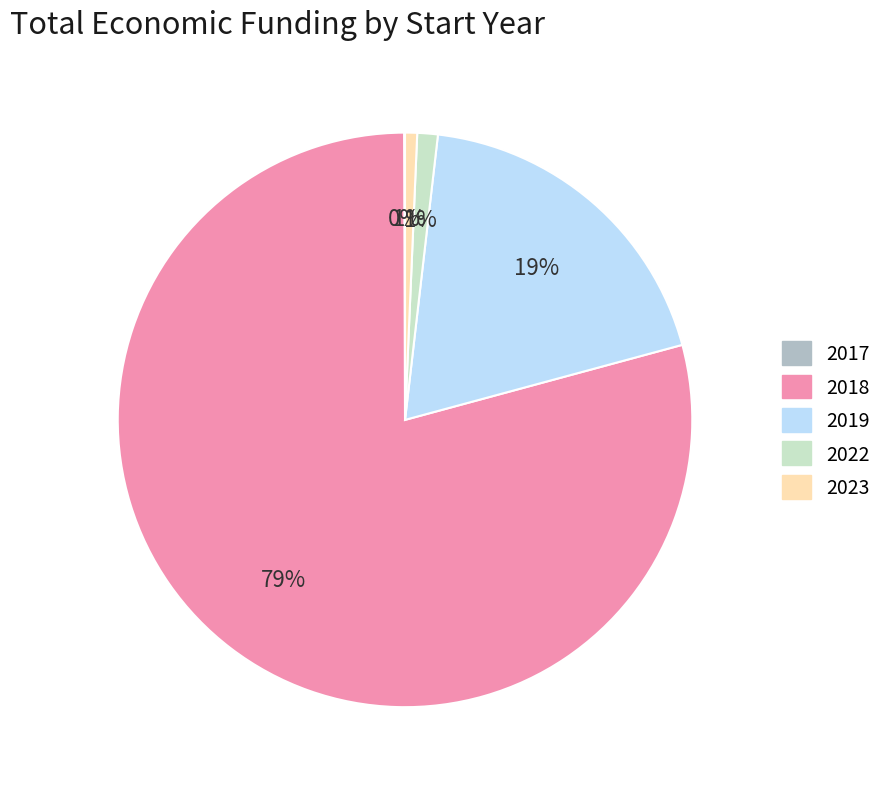

To the nearest percent, what is the difference between the largest and smallest slice percentages?

79%